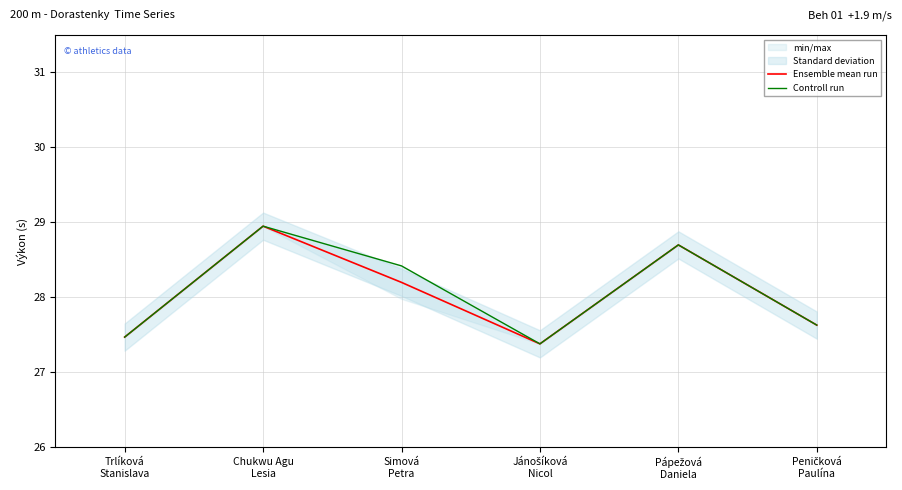

The Controll run series shows 42.9 at Peničková
Paulína. True or false?

False